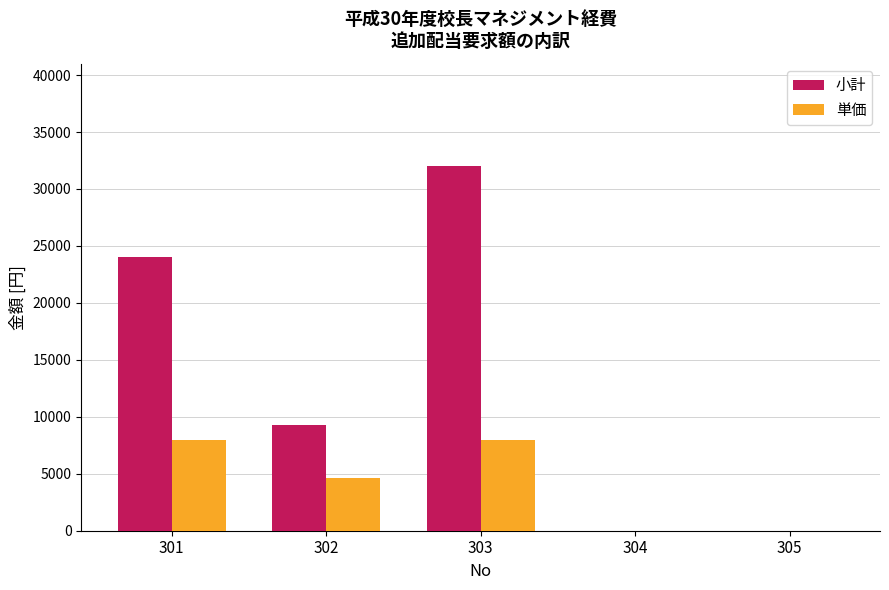

Count the number of categories in the chart.

5